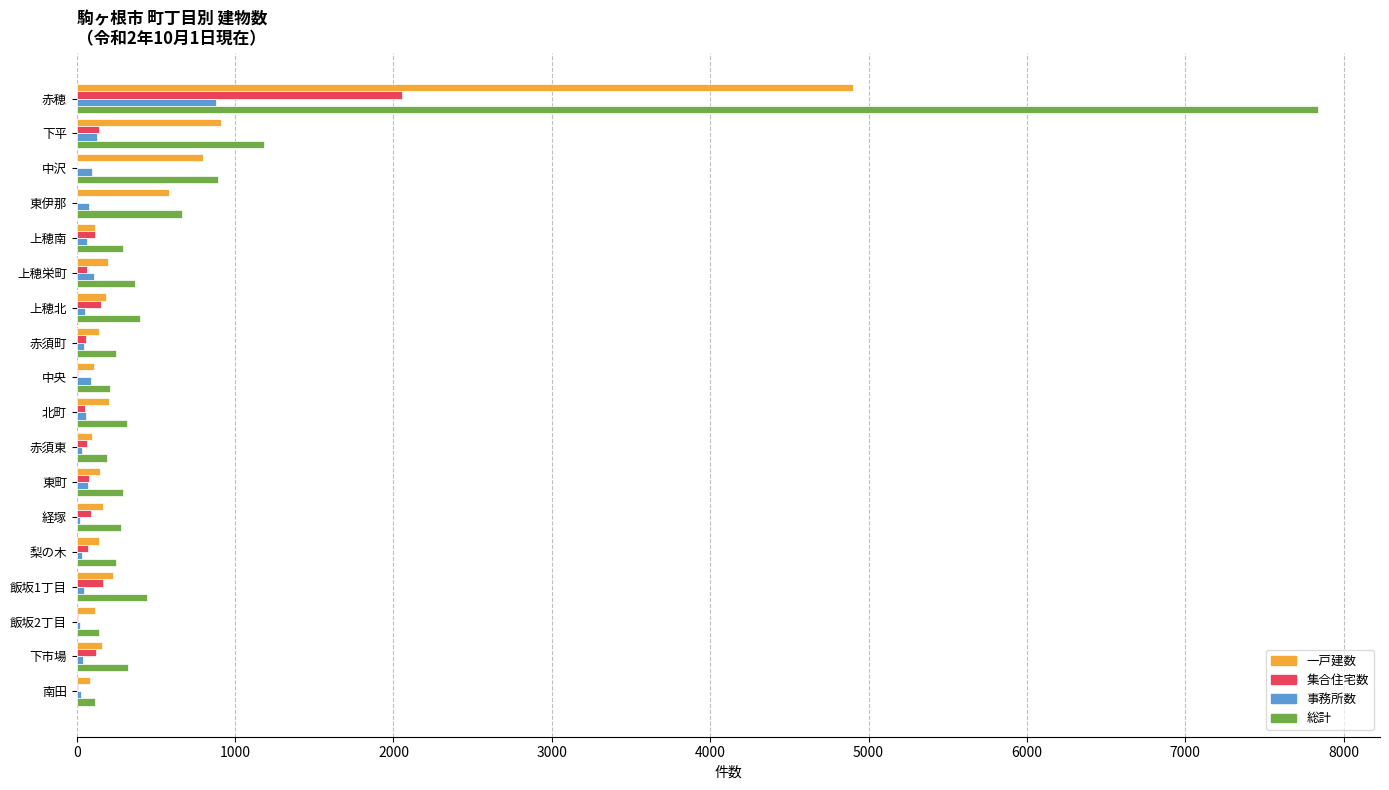

At which category is the sum across all series the highest?

赤穂